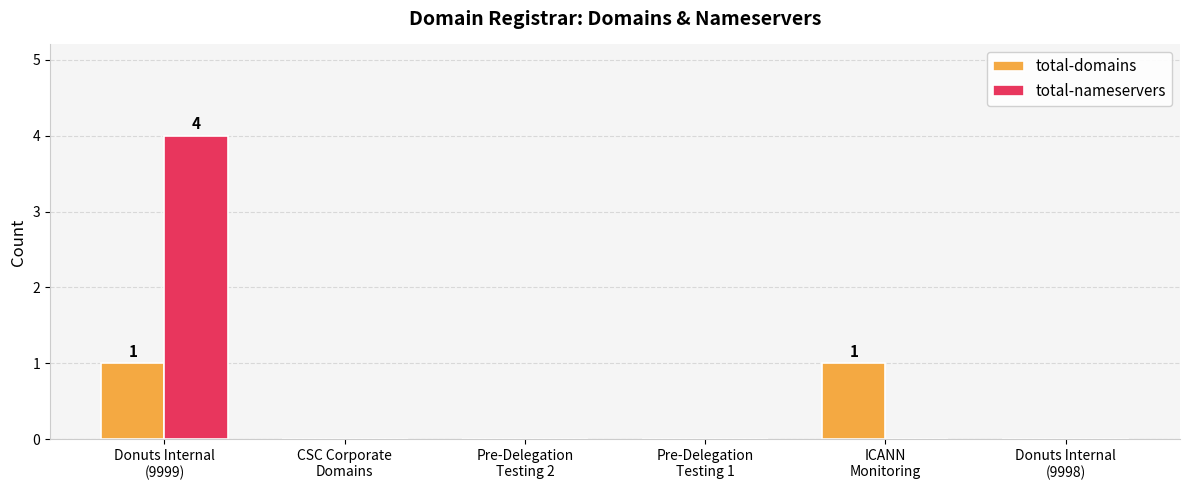

What is the sum of all total-nameservers values?

4